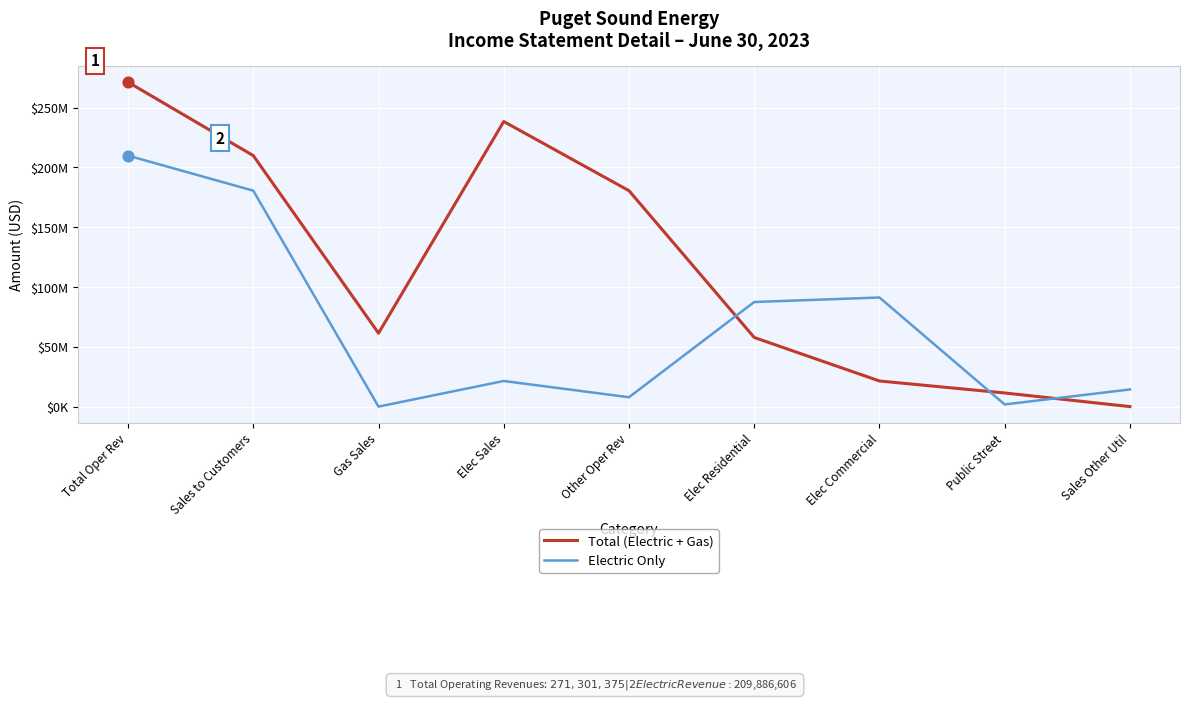

What are all the series names shown in the legend?

Total (Electric + Gas), Electric Only